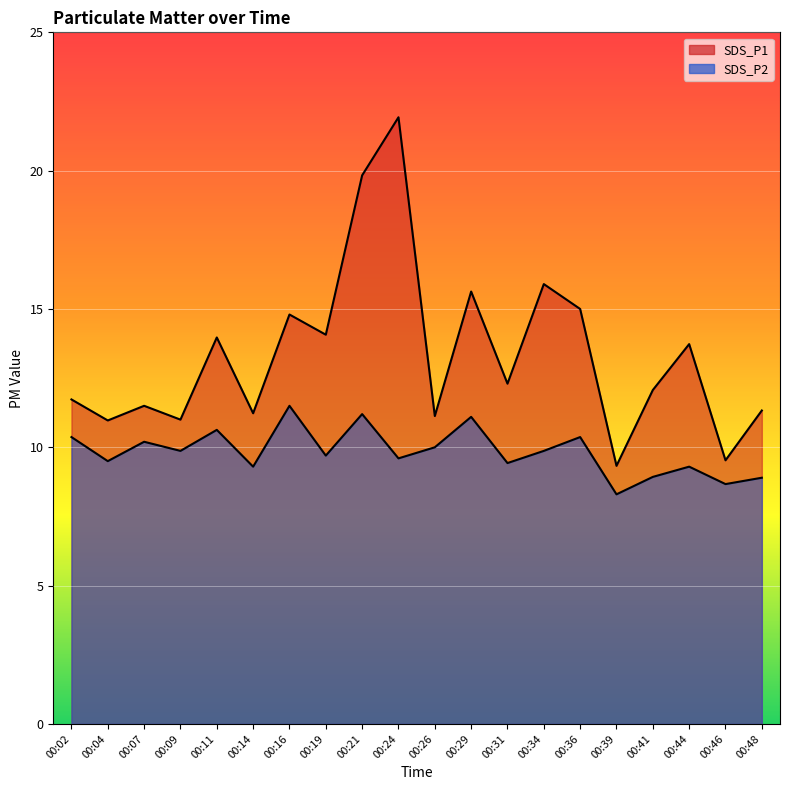

How many lines are shown in the chart?

2